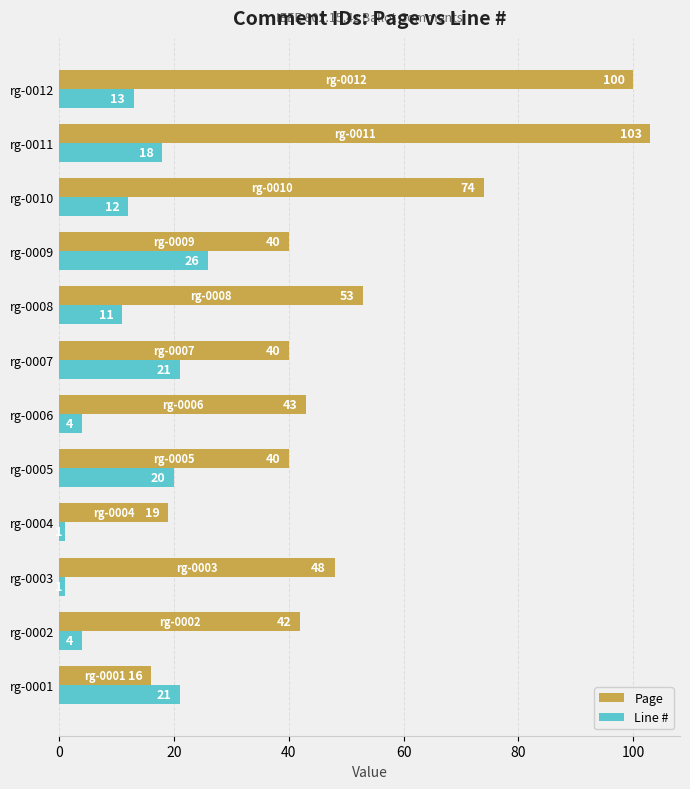

What is the difference between the second highest and second lowest values in the Page series?

81